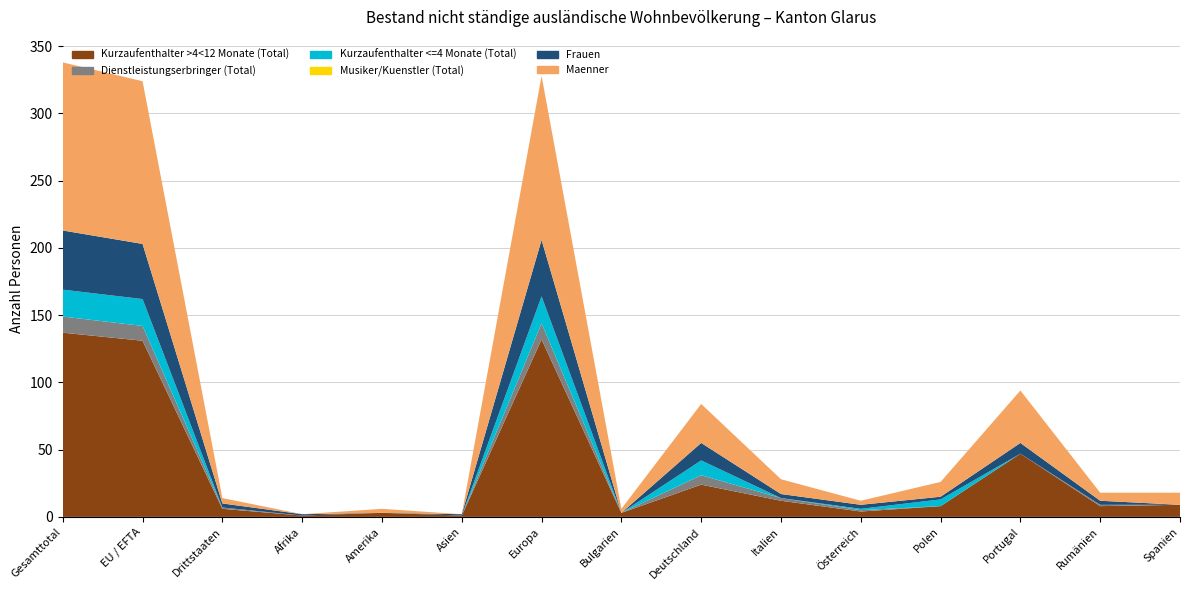

Reading left to right, what are all the values shown in this chart?

Kurzaufenthalter >4<12 Monate (Total): Gesamttotal=137	EU / EFTA=131	Drittstaaten=6	Afrika=1	Amerika=3	Asien=1	Europa=132	Bulgarien=3	Deutschland=24	Italien=12	Österreich=4	Polen=8	Portugal=47	Rumänien=8	Spanien=9
Dienstleistungserbringer (Total): Gesamttotal=12	EU / EFTA=11	Drittstaaten=1	Afrika=0	Amerika=0	Asien=0	Europa=12	Bulgarien=0	Deutschland=7	Italien=2	Österreich=1	Polen=0	Portugal=0	Rumänien=1	Spanien=0
Kurzaufenthalter <=4 Monate (Total): Gesamttotal=20	EU / EFTA=20	Drittstaaten=0	Afrika=0	Amerika=0	Asien=0	Europa=20	Bulgarien=0	Deutschland=11	Italien=0	Österreich=1	Polen=5	Portugal=0	Rumänien=0	Spanien=0
Musiker/Kuenstler (Total): Gesamttotal=0	EU / EFTA=0	Drittstaaten=0	Afrika=0	Amerika=0	Asien=0	Europa=0	Bulgarien=0	Deutschland=0	Italien=0	Österreich=0	Polen=0	Portugal=0	Rumänien=0	Spanien=0
Frauen: Gesamttotal=44	EU / EFTA=41	Drittstaaten=3	Afrika=1	Amerika=0	Asien=1	Europa=42	Bulgarien=0	Deutschland=13	Italien=3	Österreich=3	Polen=2	Portugal=8	Rumänien=3	Spanien=0
Maenner: Gesamttotal=125	EU / EFTA=121	Drittstaaten=4	Afrika=0	Amerika=3	Asien=0	Europa=122	Bulgarien=3	Deutschland=29	Italien=11	Österreich=3	Polen=11	Portugal=39	Rumänien=6	Spanien=9